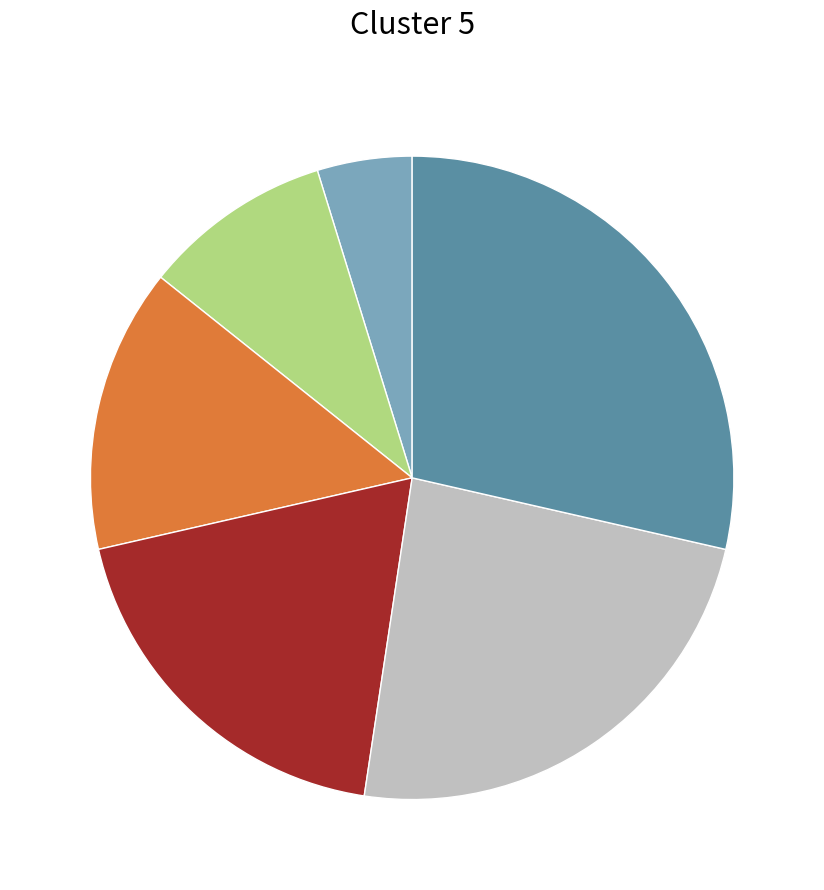

How many slices are in this pie chart?

6